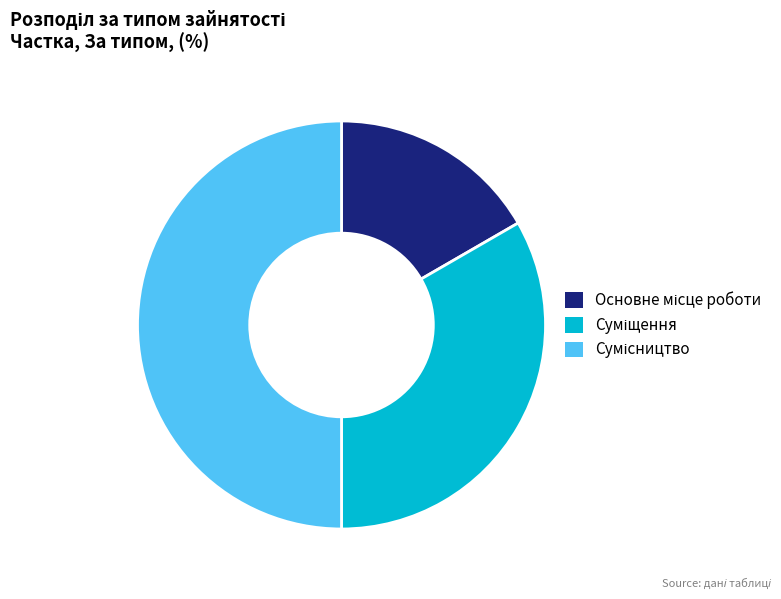

Rank the categories by value from lowest to highest.

Основне місце роботи, Суміщення, Сумісництво